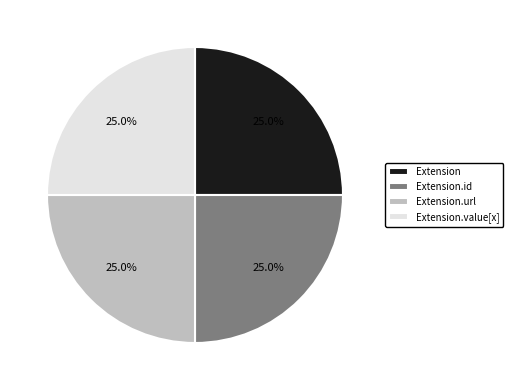

Is there a majority slice in this chart?

No